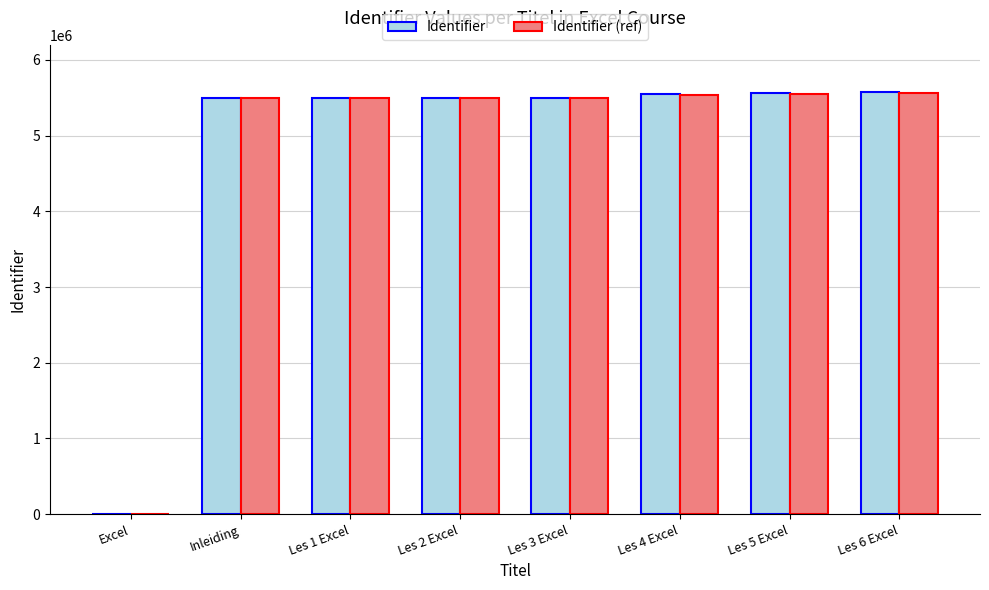

What is the sum of all Identifier values?

38705918